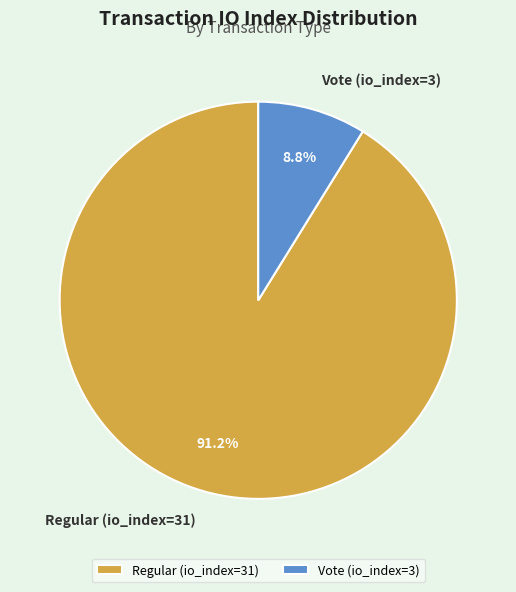

Which category has the smallest portion of the pie?

Vote (io_index=3)